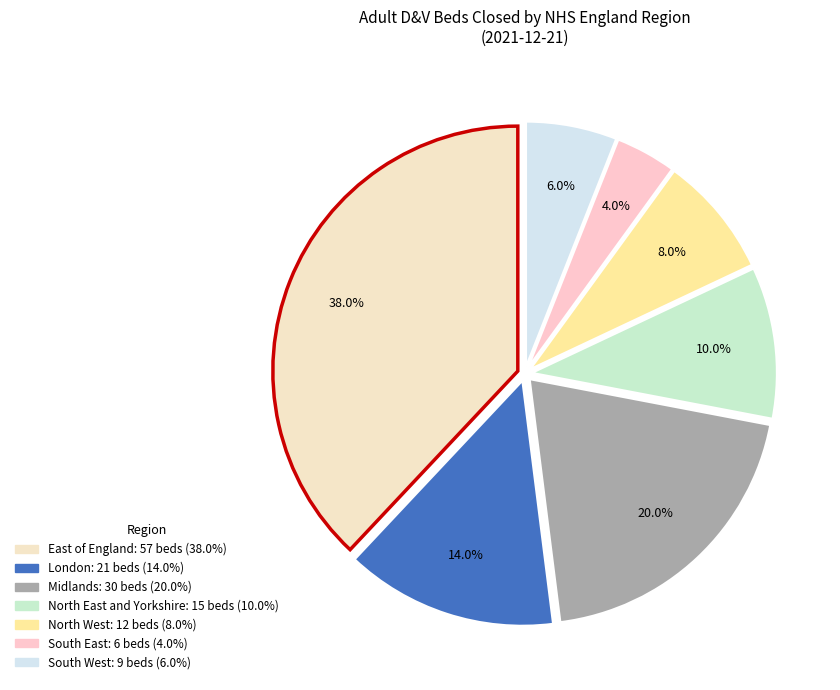

Is London the majority of the pie?

No